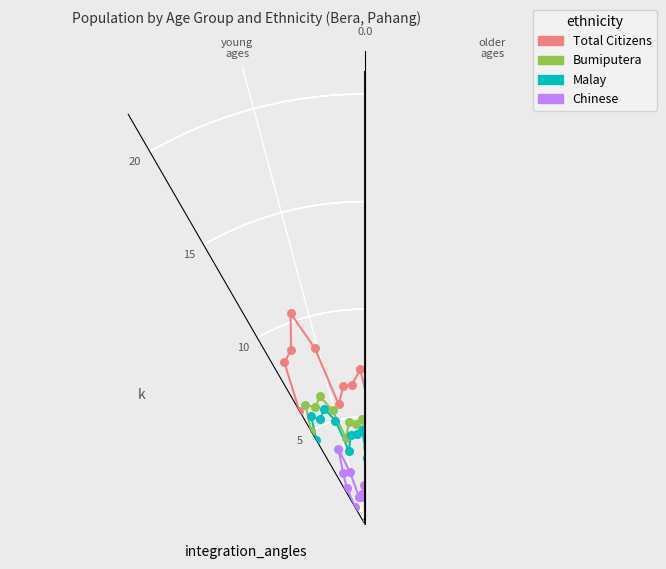

Which series contains the lowest Y value?

Chinese